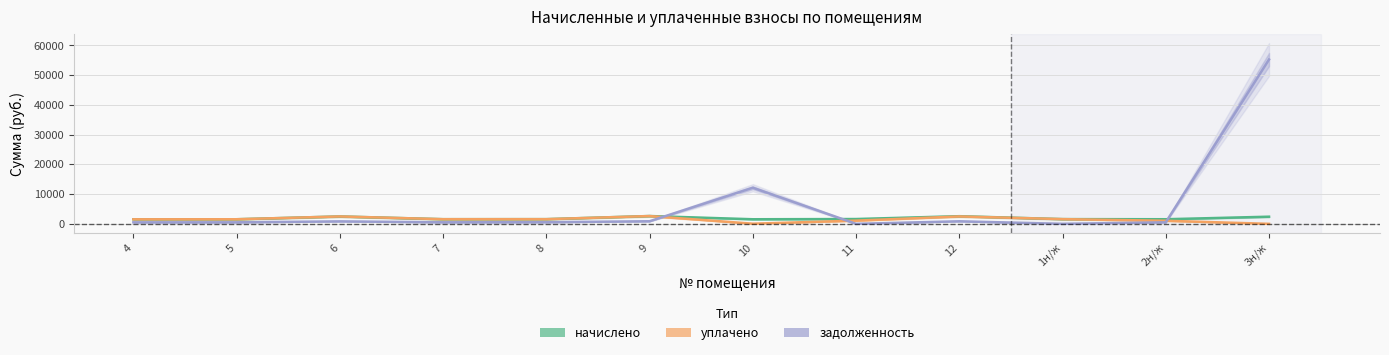

At which category does начислено reach its first local peak?

6